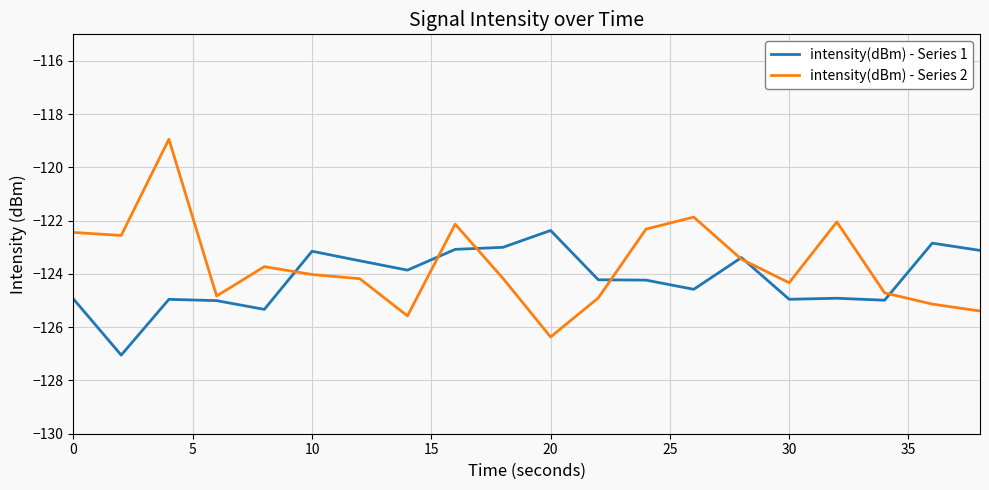

What is the difference between the second highest and minimum values in the intensity(dBm) - Series 2 series?

4.5